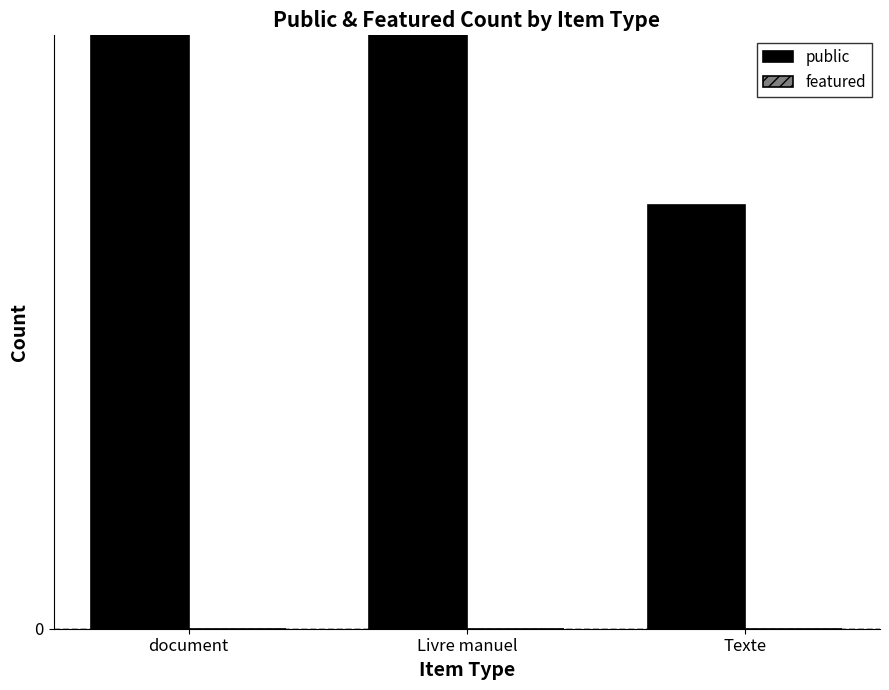

What is the label of the 1st bar from the right?

Texte